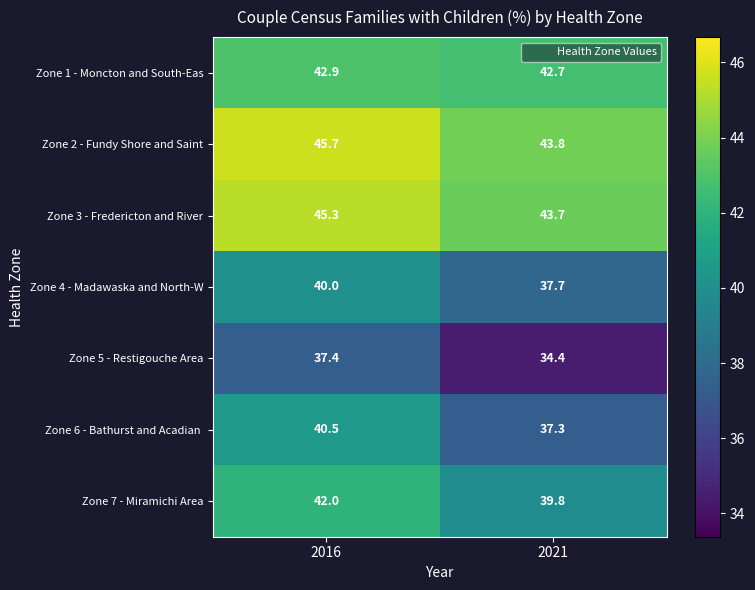

Read the Zone 1 - Moncton and South-Eas value at 2021.

42.7